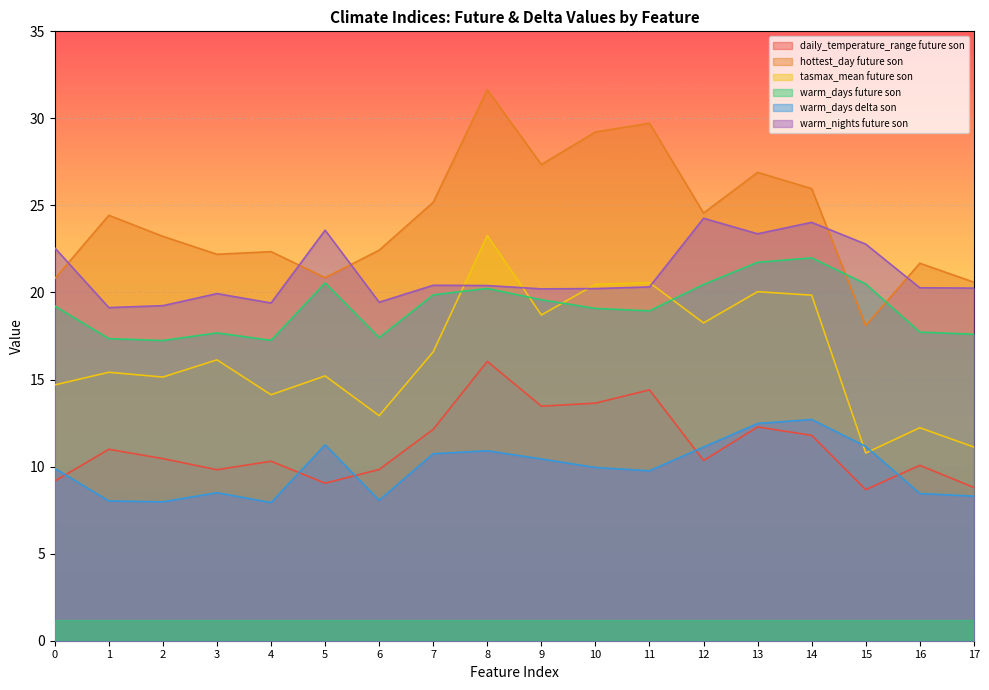

At which label does daily_temperature_range$future$son reach its minimum?

15